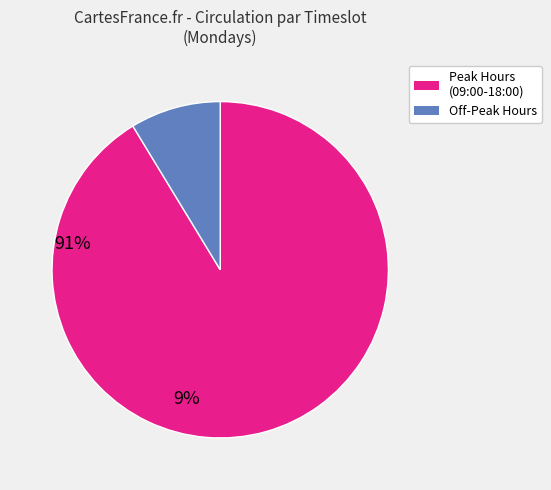

Is there any slice that represents more than half of the pie?

Yes